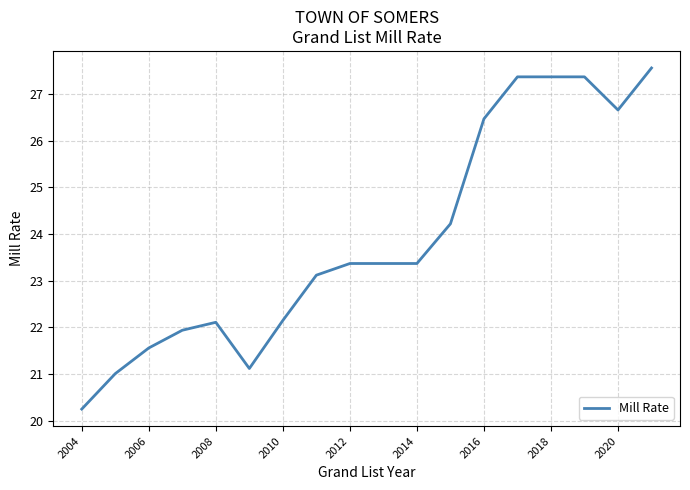

What is the greatest value displayed?

27.6